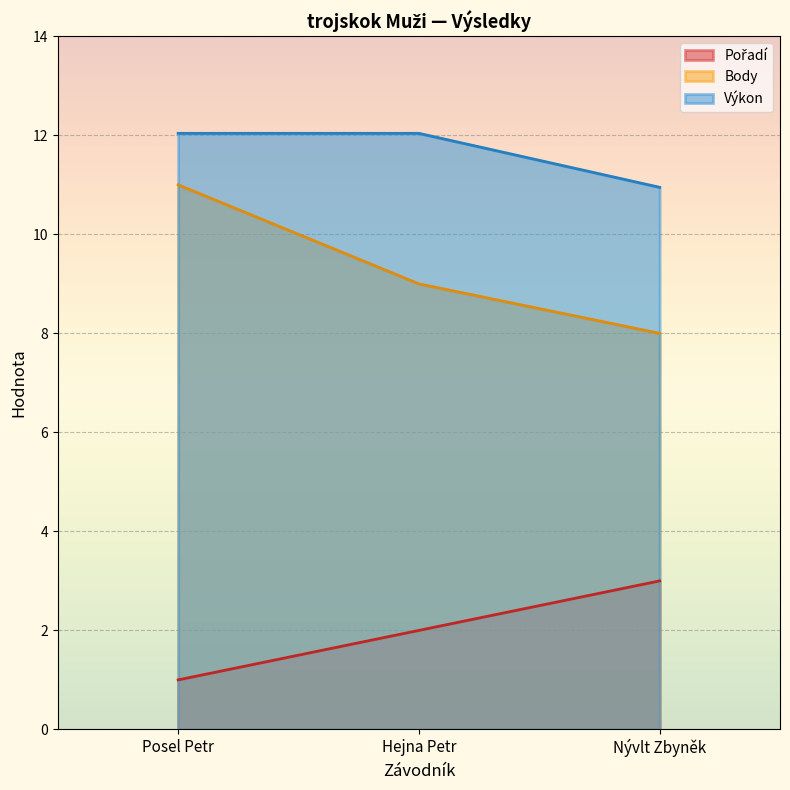

What is the spread (max minus min) of values at Hejna Petr?

10.0